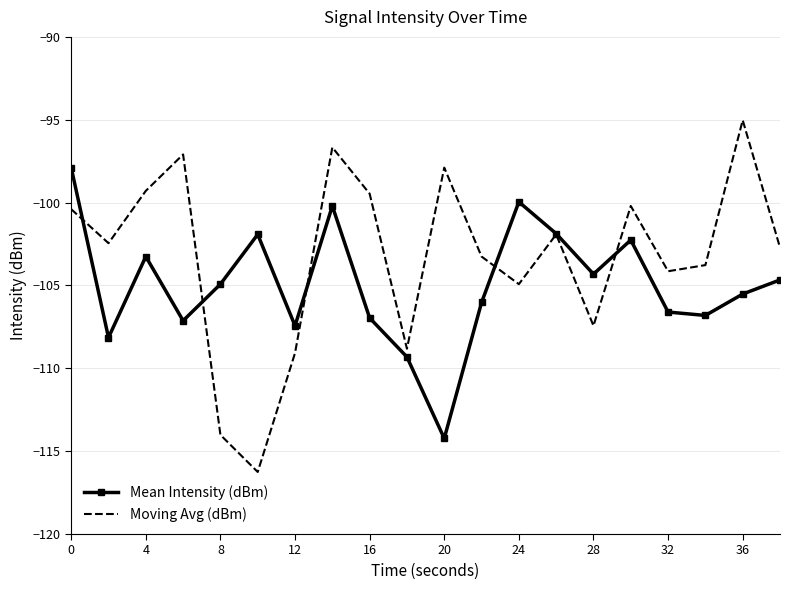

Which series has the widest spread of values?

Moving Avg (dBm)